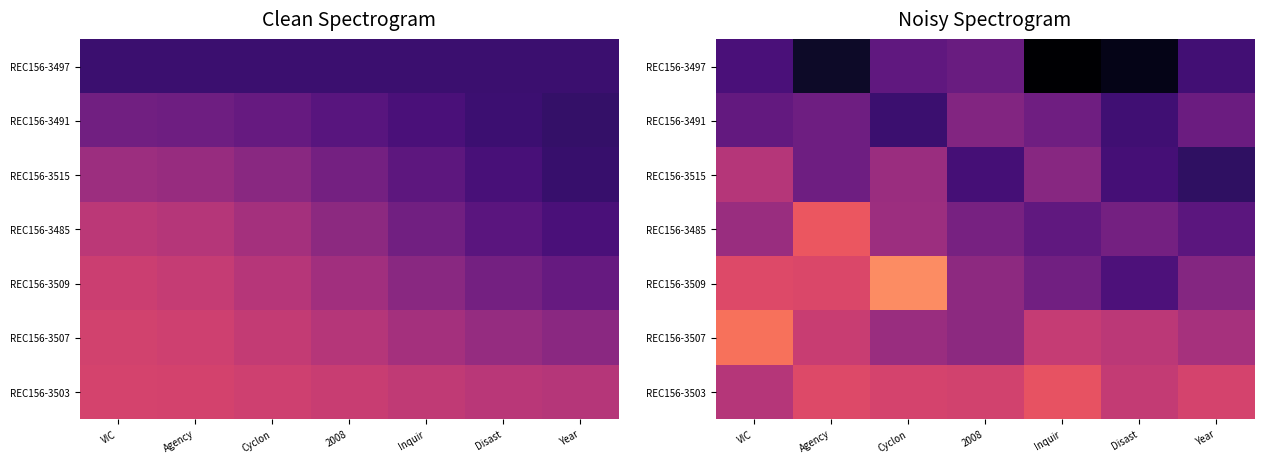

Rank the series at Agency from lowest to highest value.

REC156-3497, REC156-3515, REC156-3491, REC156-3507, REC156-3509, REC156-3503, REC156-3485